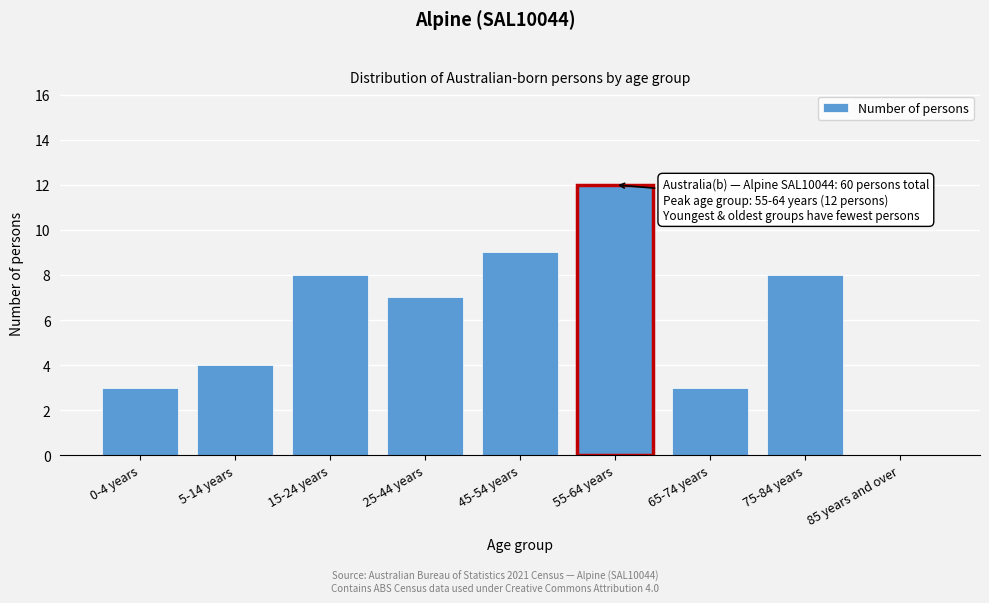

Reading left to right, list all the values displayed in this chart.

0-4 years=3	5-14 years=4	15-24 years=8	25-44 years=7	45-54 years=9	55-64 years=12	65-74 years=3	75-84 years=8	85 years and over=0